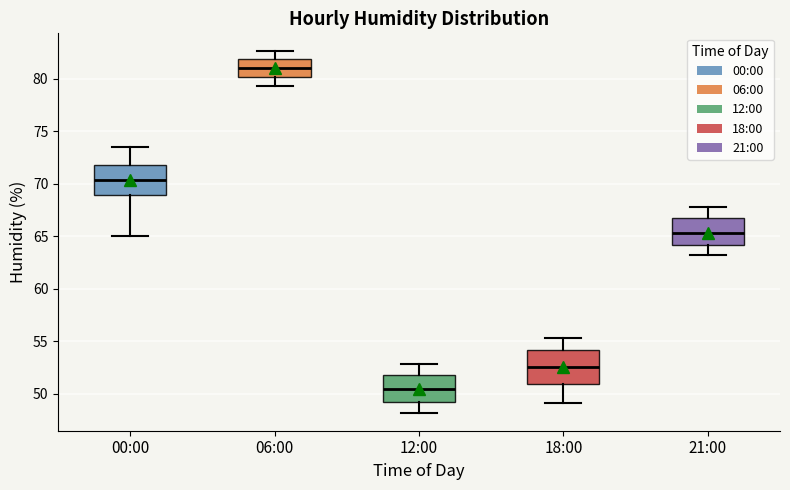

Which box's median line is the lowest?

12:00